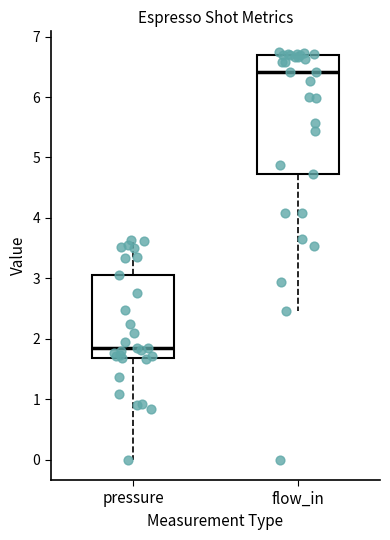

Reading left to right, transcribe this box plot: for each box, give where its median line is, the range the box spans, and where its two whiskers end, as read against the y-axis. The values are not printed on the chart, so give them approximately, as read against the axis.

pressure: median 1.8, box 1.7 to 3.1, whiskers 0.0 to 3.6
flow_in: median 6.4, box 4.7 to 6.7, whiskers 2.5 to 6.8